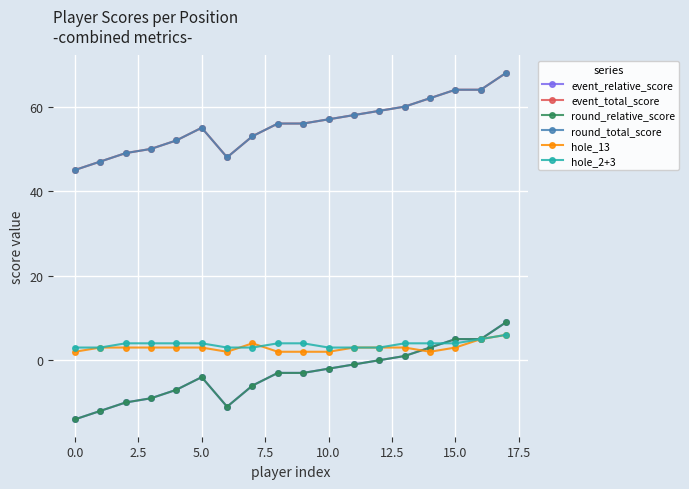

What is the average value of the hole_2+3 series?

4